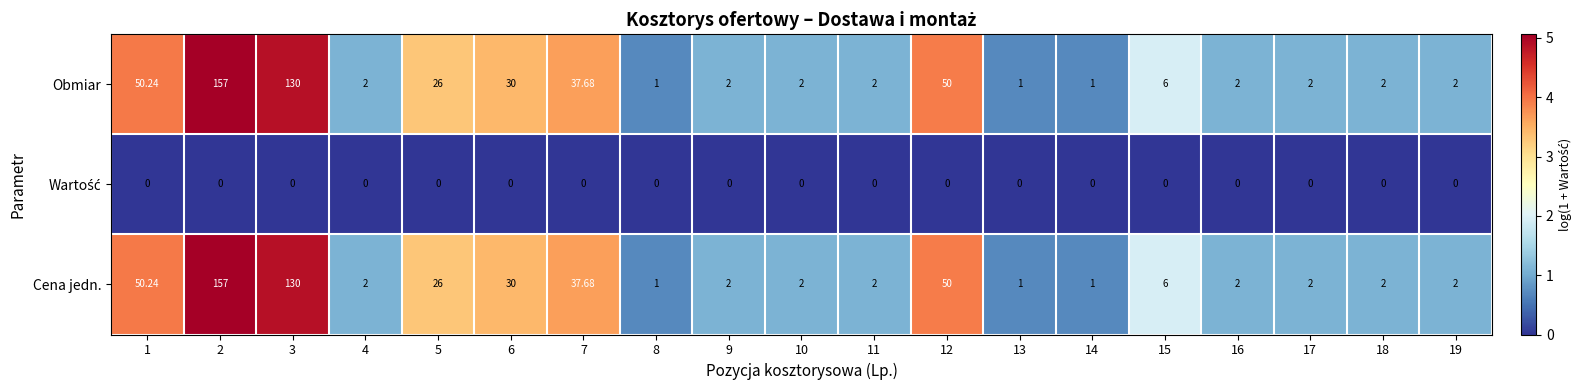

Is the value of Cena jedn. at 19 greater than the value of Obmiar at 5?

No